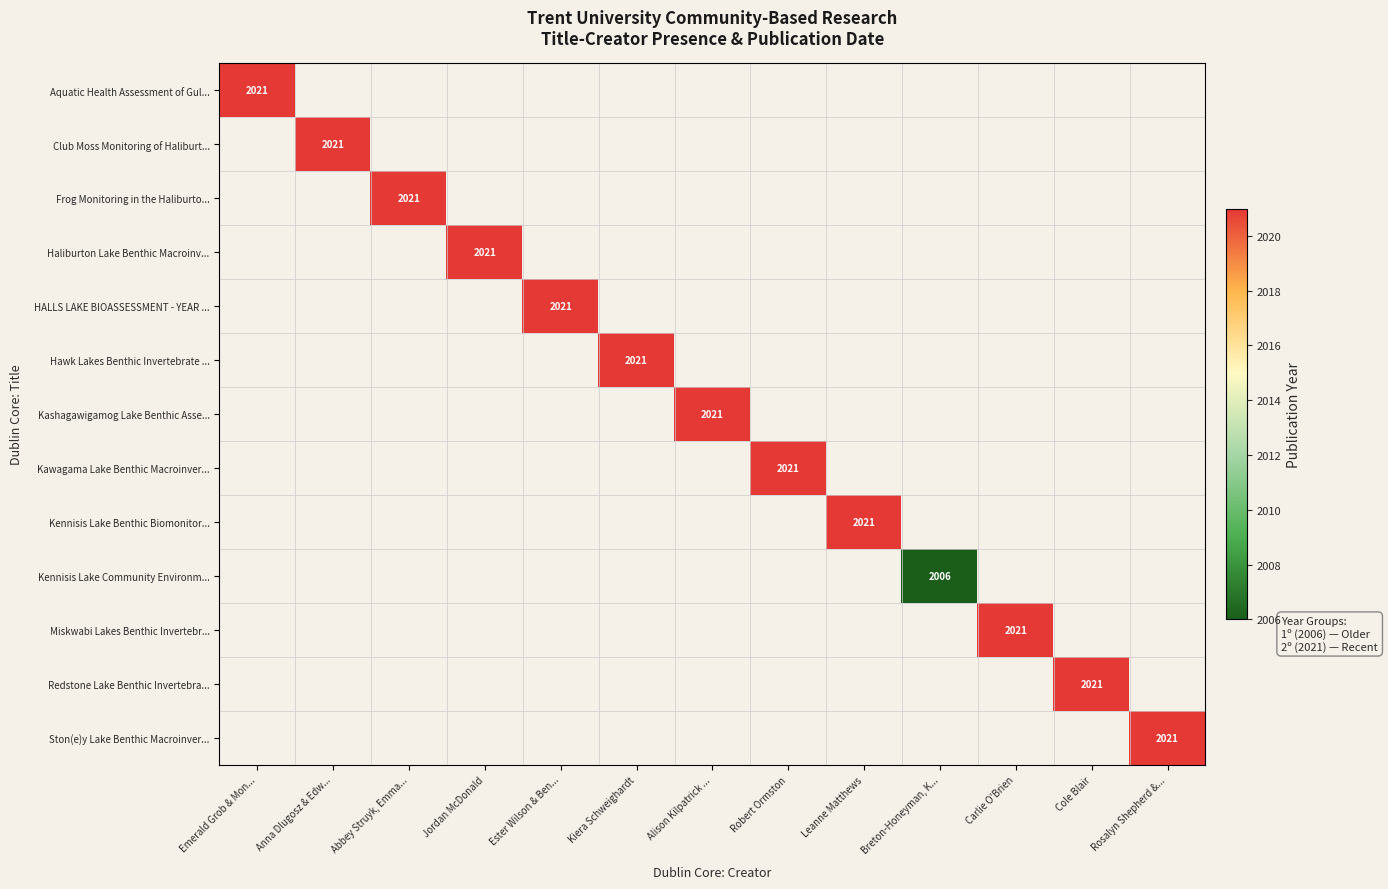

Is it true that Redstone Lake Benthic Invertebra... equals -1297 at Emerald Grob & Mon...?

False